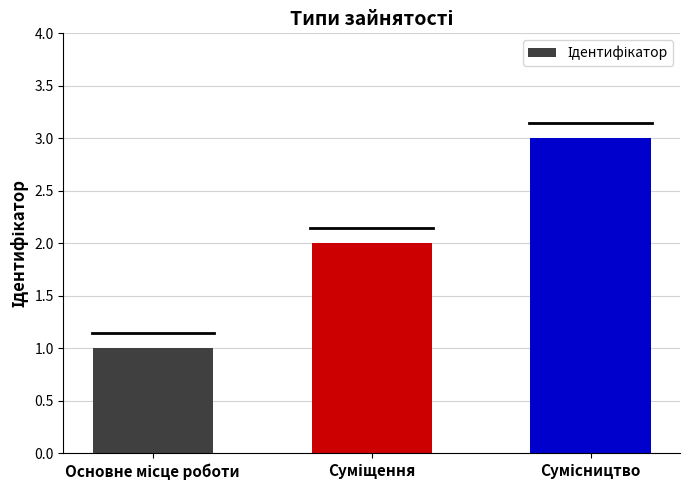

What is the value of the 2nd bar from the left?

2